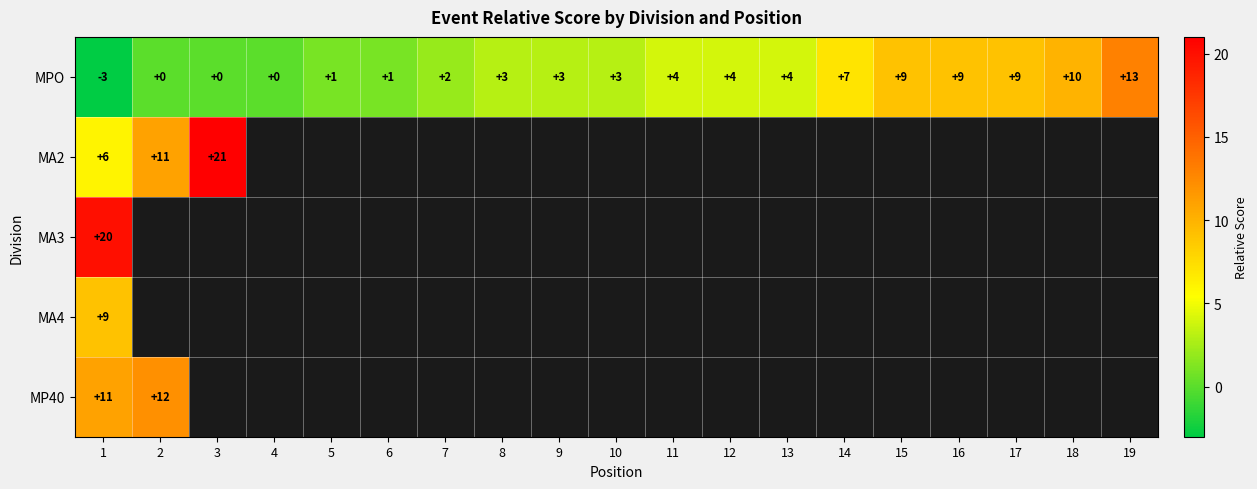

Is it true that MPO equals 9 at 17?

True